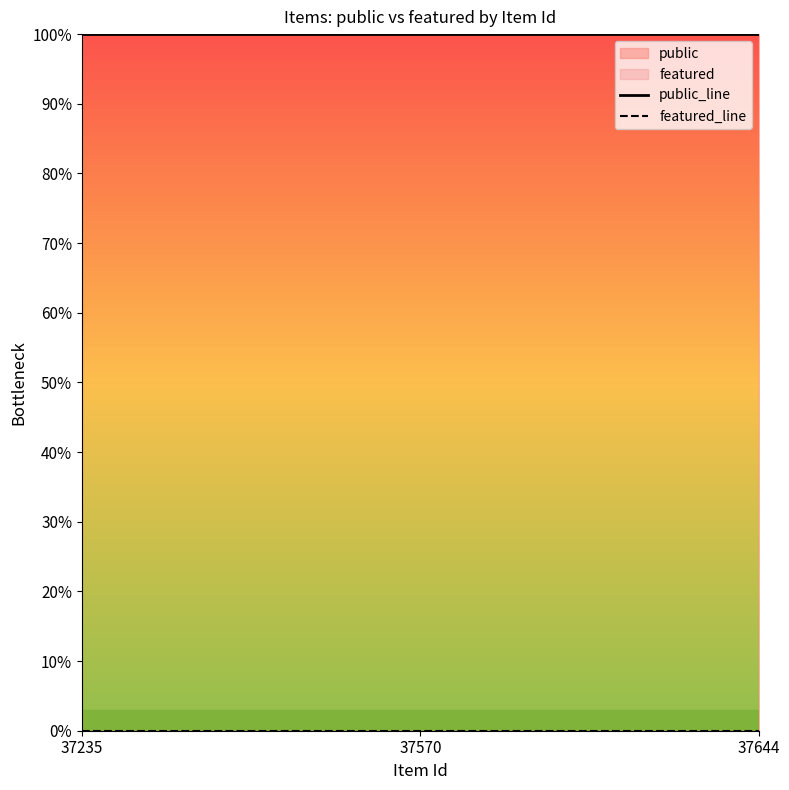

How many lines are shown in the chart?

2